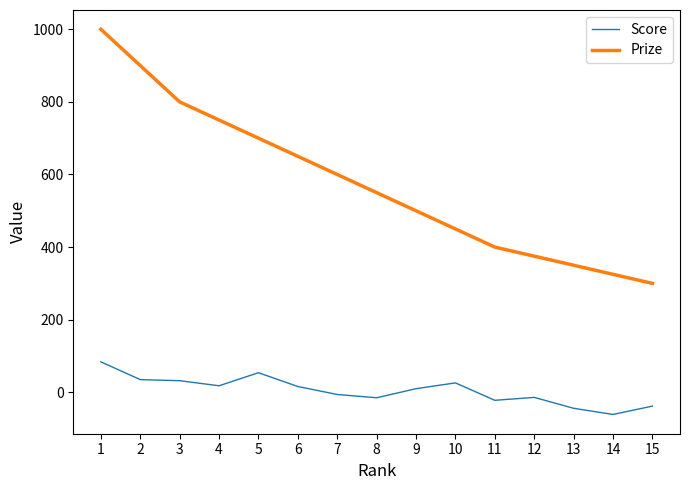

How many lines are shown in the chart?

2